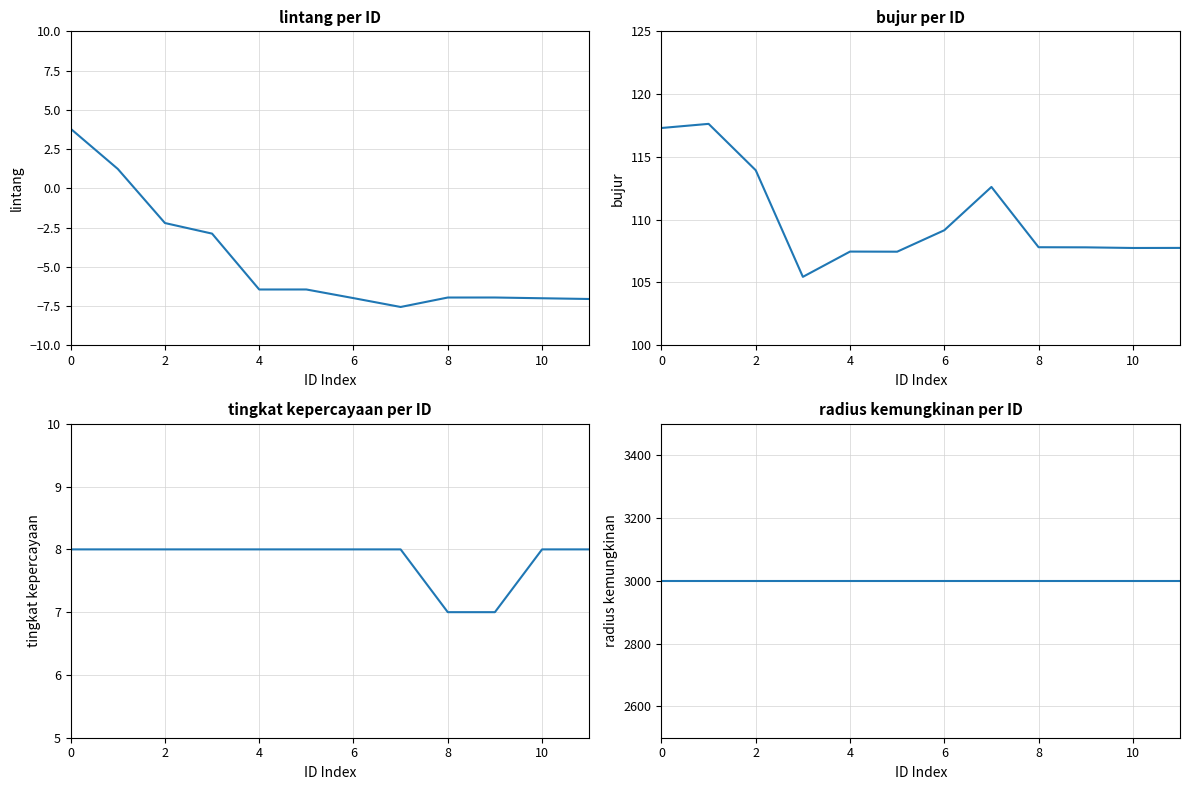

What is the average value of the lintang series?

-4.6